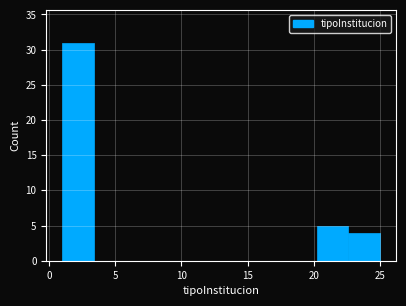

Which range on the x-axis has the tallest bar?

1.0 to 3.4